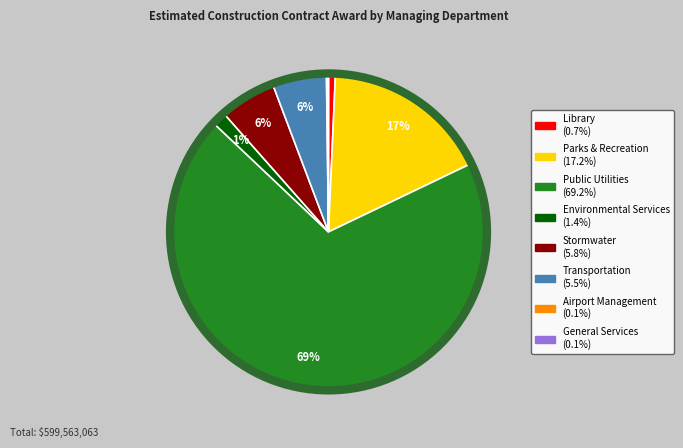

Does Public Utilities account for over 50% of the chart?

Yes